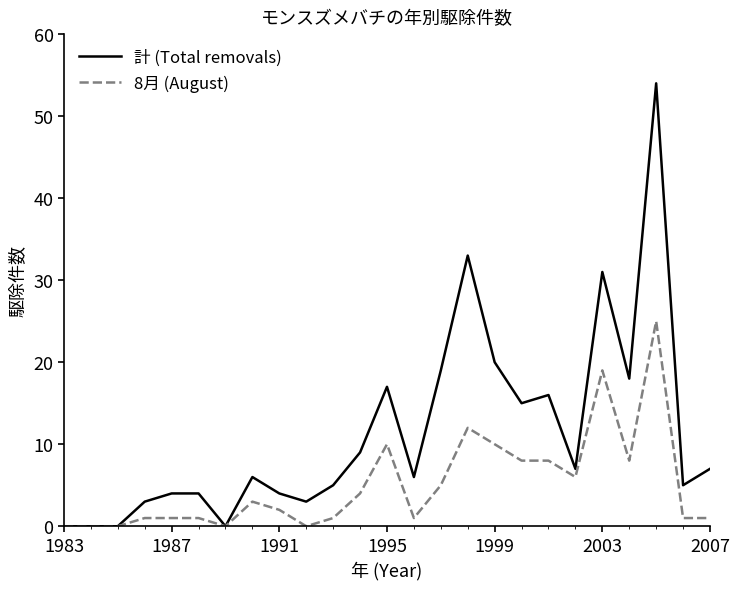

Rank the series by their maximum value, from lowest to highest.

8月 (August), 計 (Total removals)